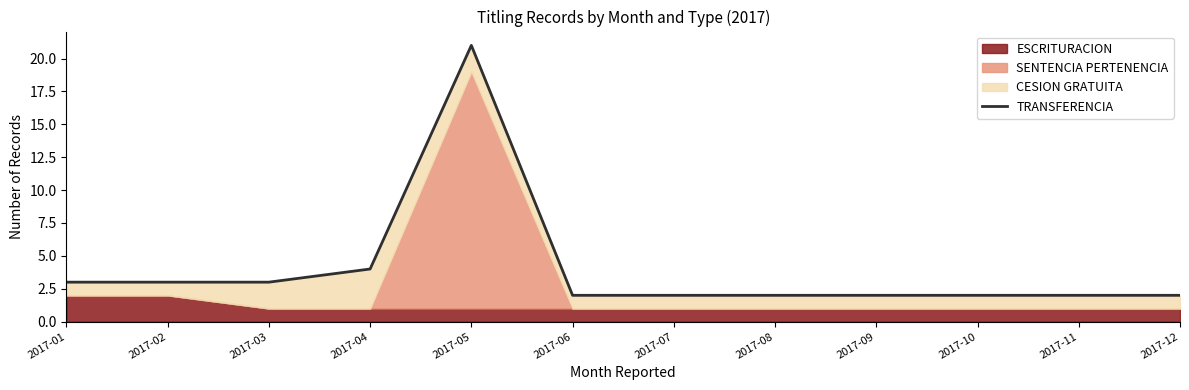

Which has a higher value, 2017-05 or 2017-09?

2017-05